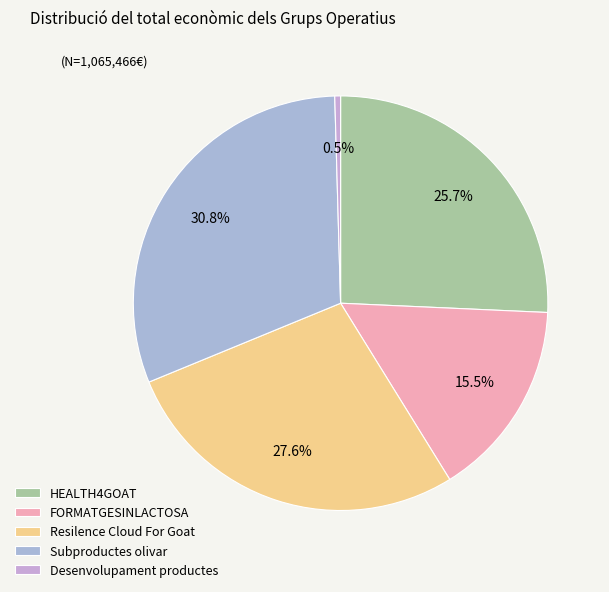

How many segments does this pie chart have?

5